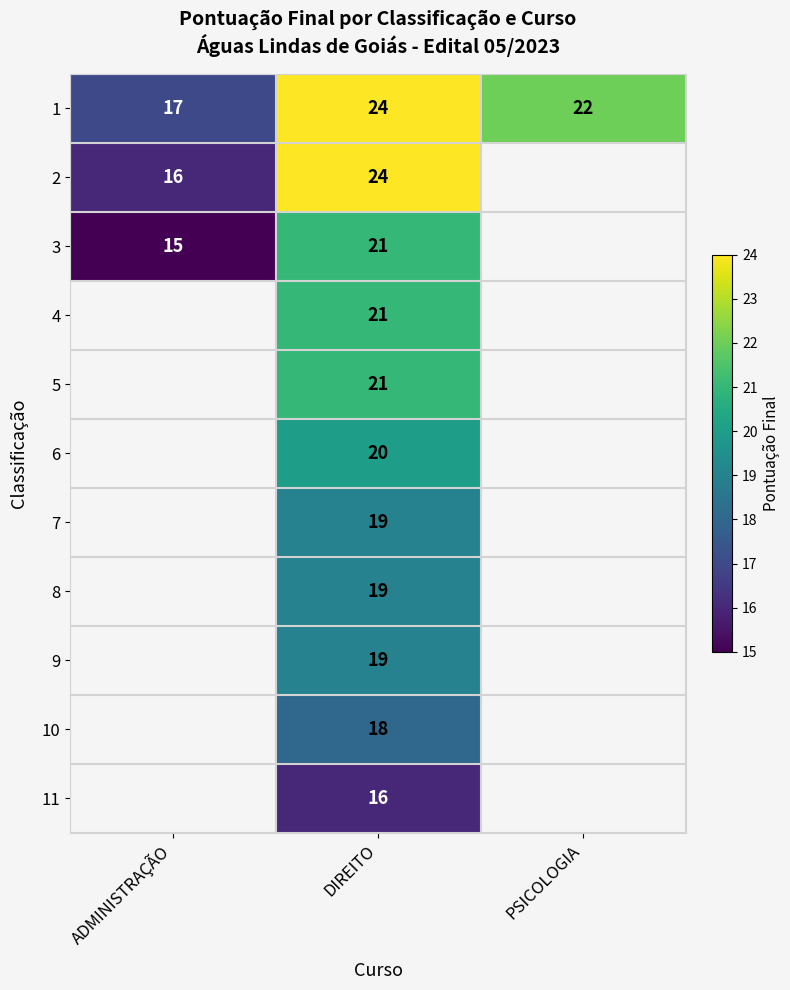

Where does the 1 series first go above 22?

DIREITO